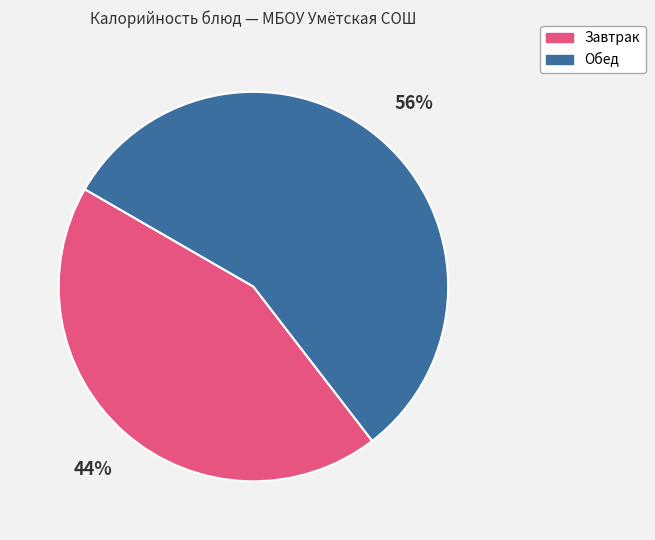

The Завтрак slice represents 34% of the pie. True or false?

False